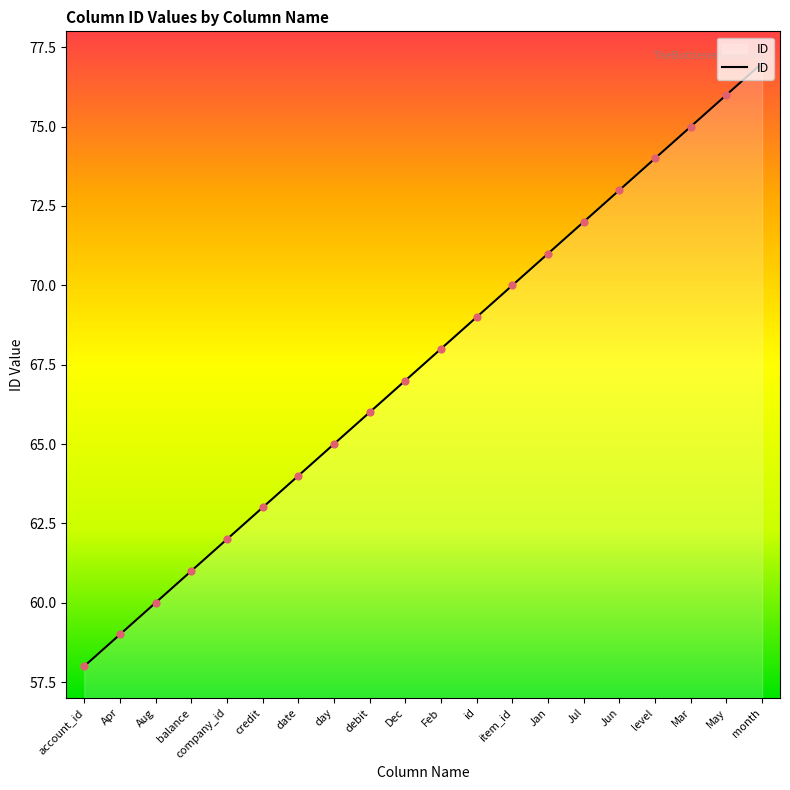

Approximately how many times larger is the value at Apr compared to id?

0.9